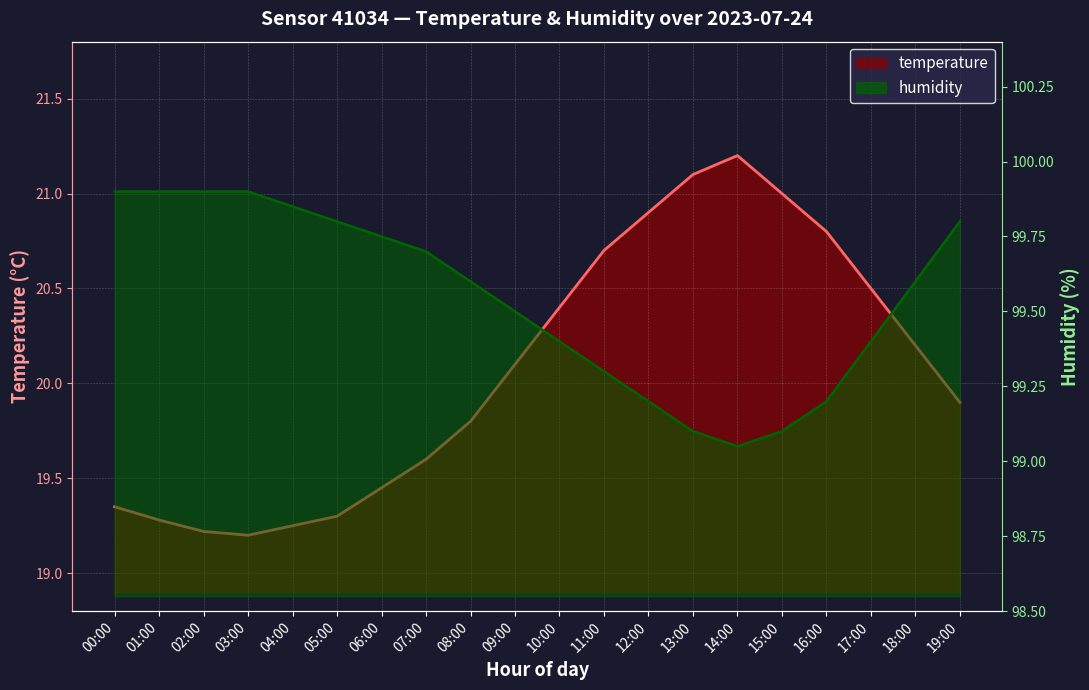

True or false: temperature and humidity intersect in this chart.

False